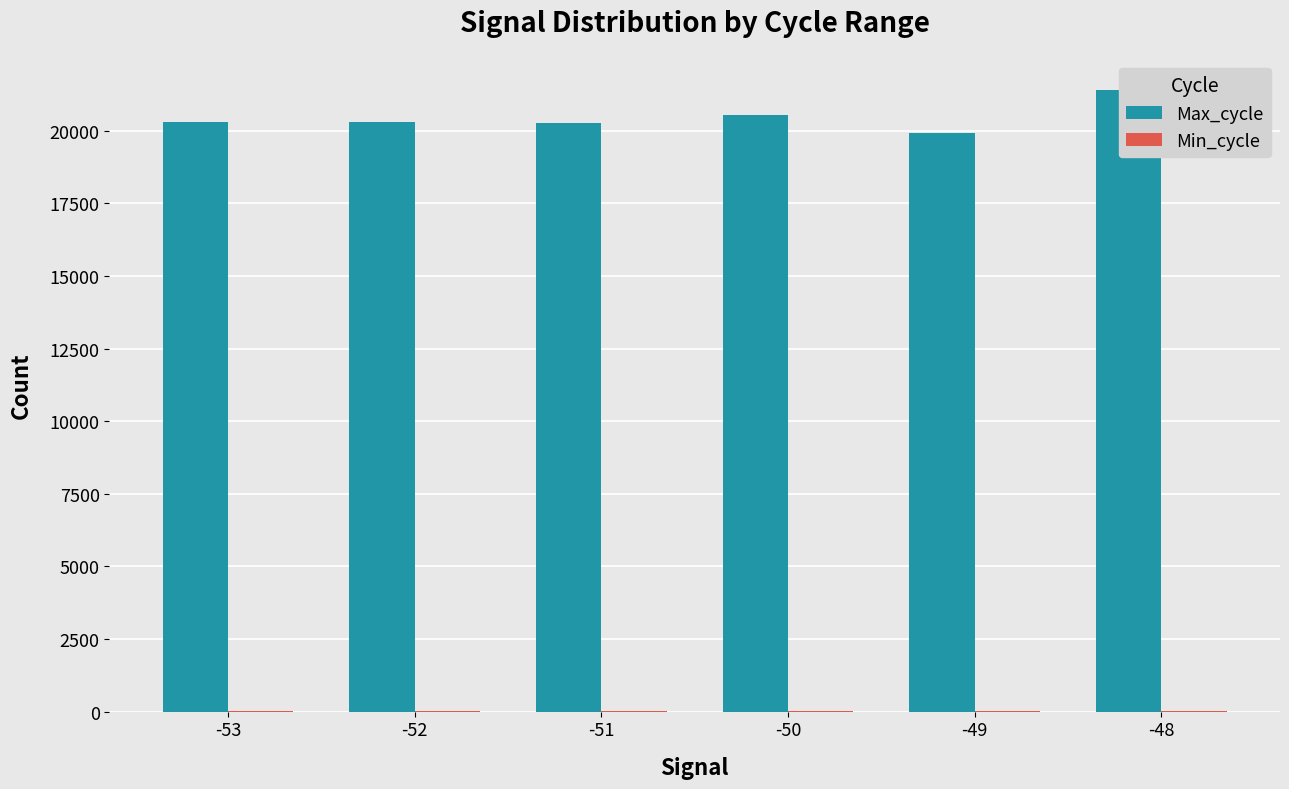

What is the sum of the Max_cycle values at -53 and -52?

40598